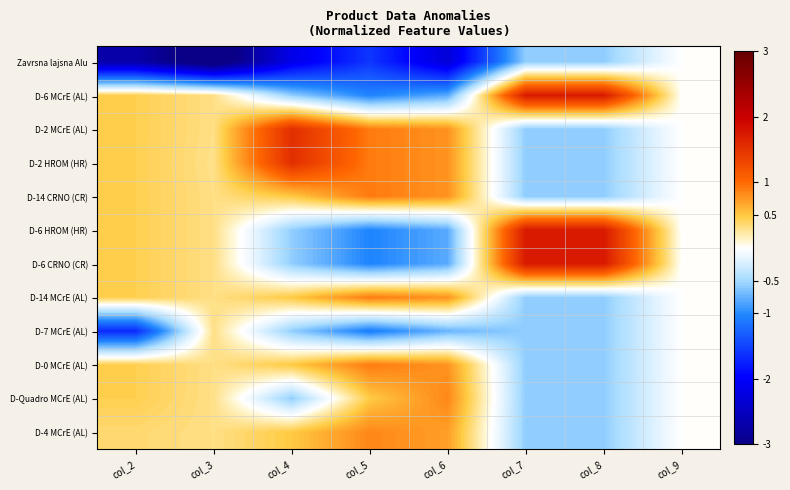

At which category is the sum across all series the highest?

col_8